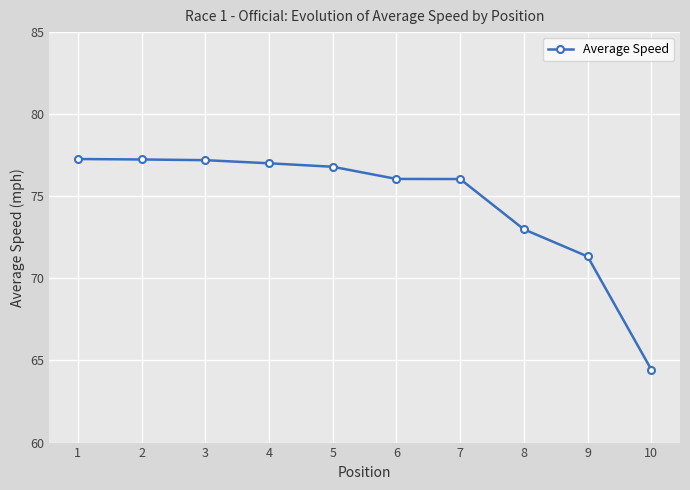

What is the ratio of the value at 3 to the value at 10?

1.2